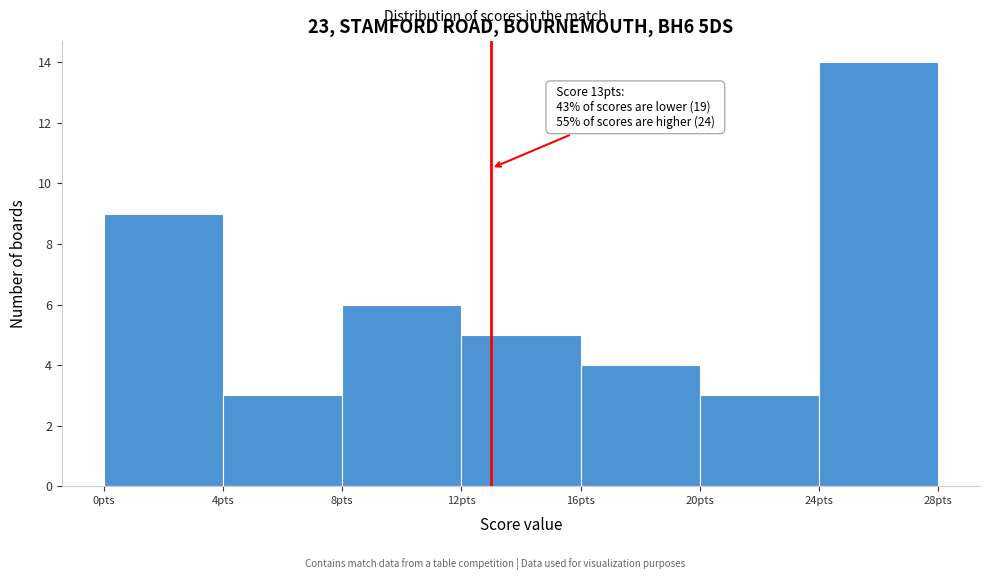

Which range on the x-axis has the tallest bar?

24 to 28